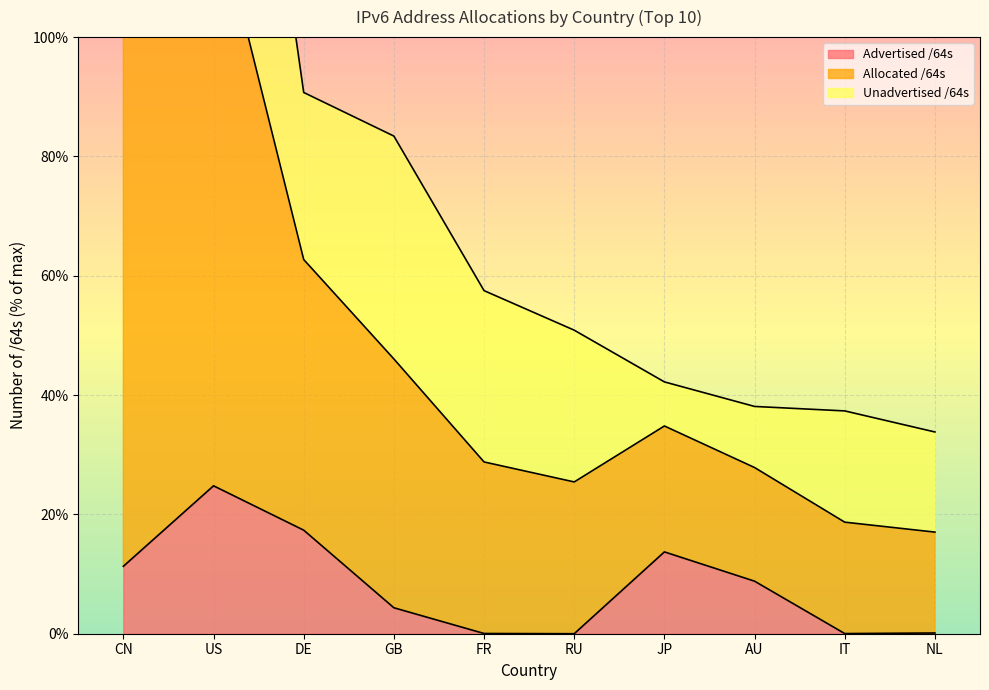

True or false: Advertised /64s and Allocated /64s cross at least once.

False